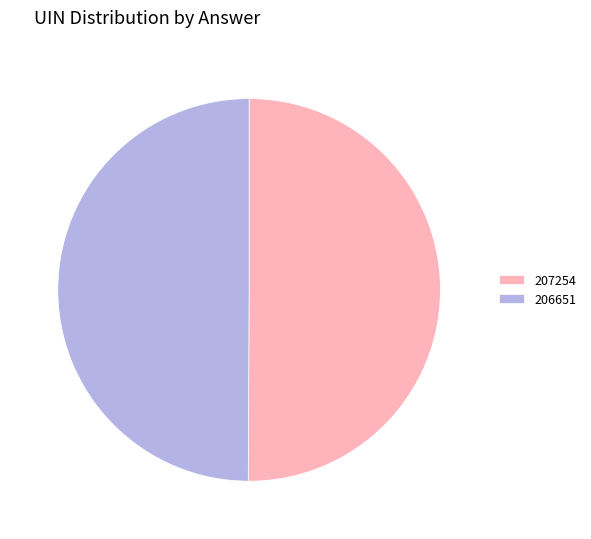

Do 207254 and 206651 together represent more than half of the pie?

Yes